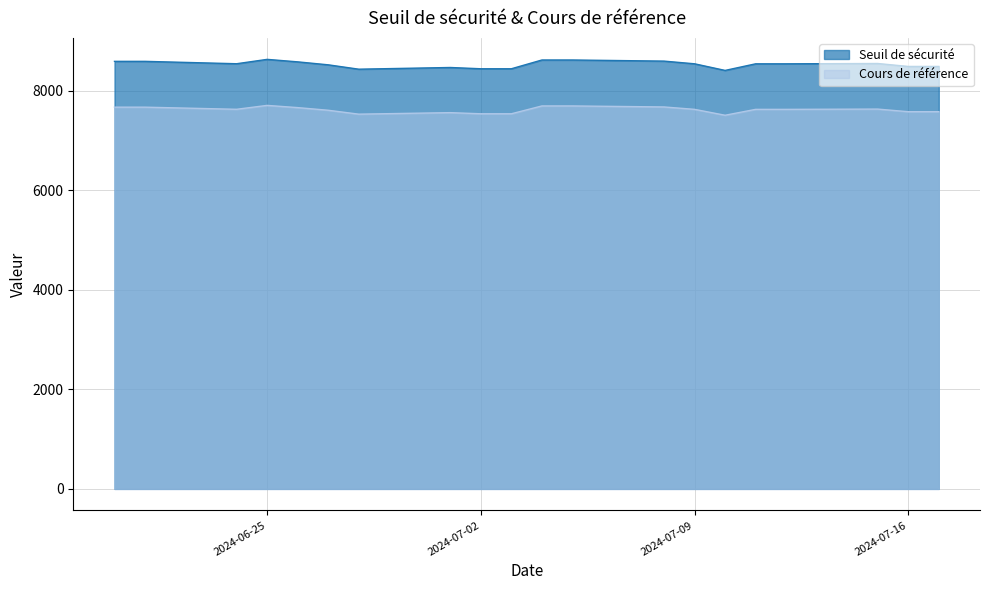

What is the value of the Cours de référence point at the 8th from the left?

7675.6